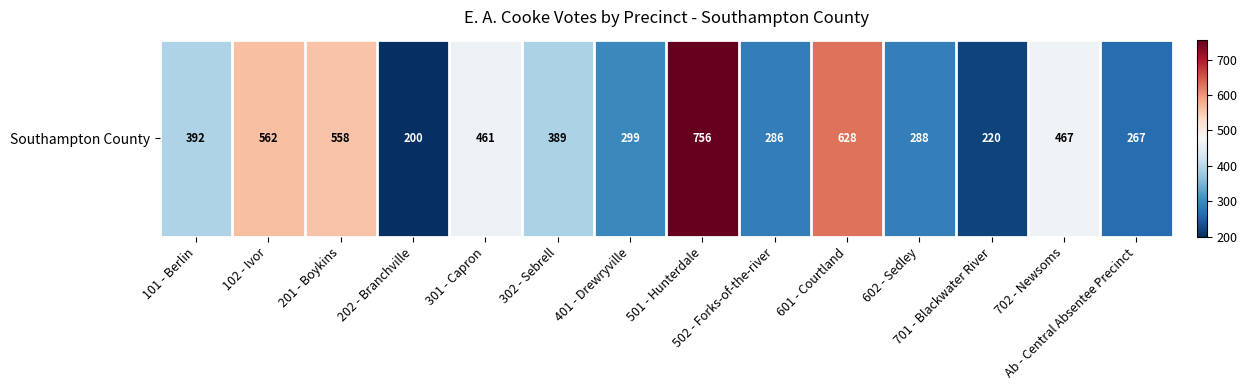

What is the smallest value displayed?

200